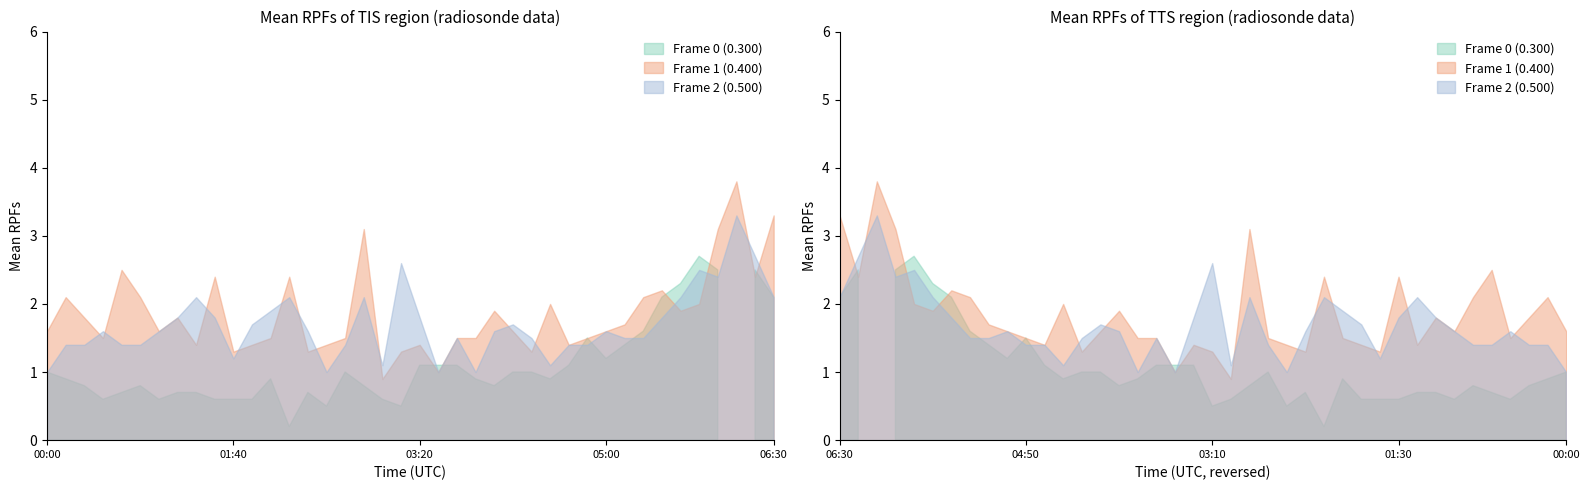

What is the sum of all Frame 1 (0.400) values?

74.1